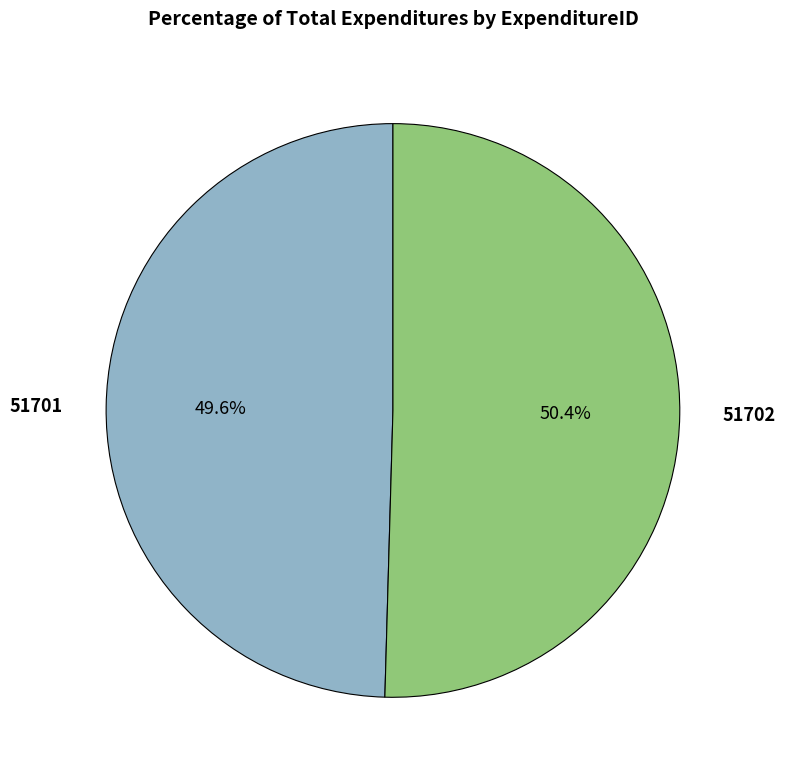

The 51701 slice represents 59% of the pie. True or false?

False